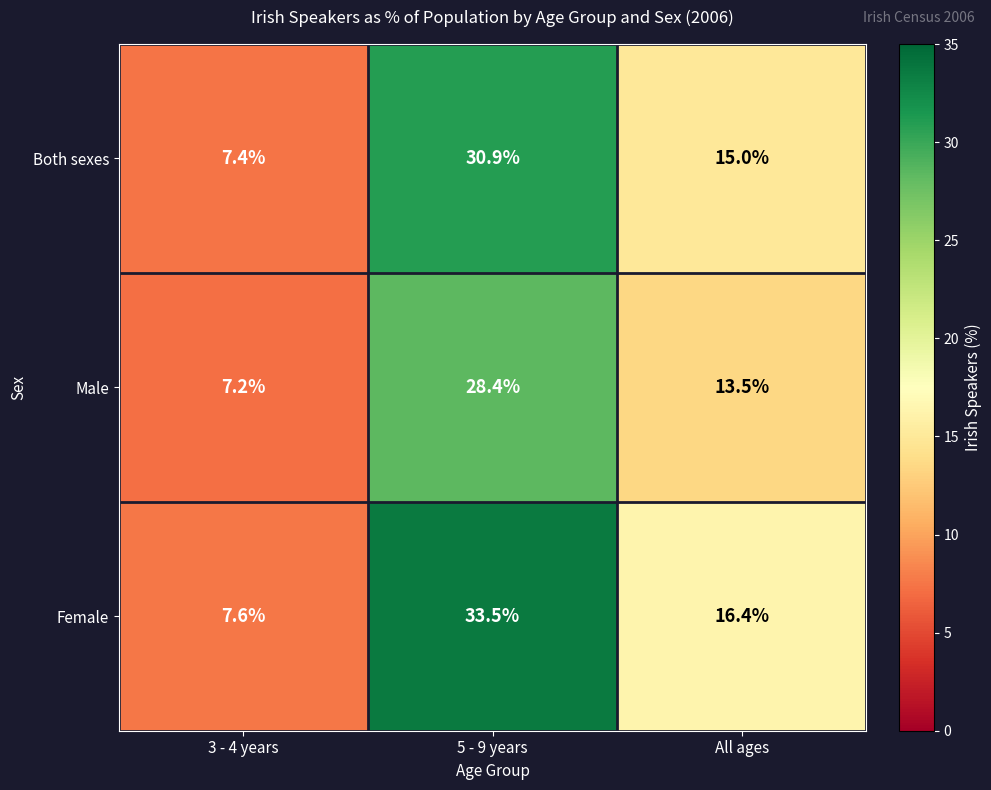

Which series has the widest spread of values?

Female